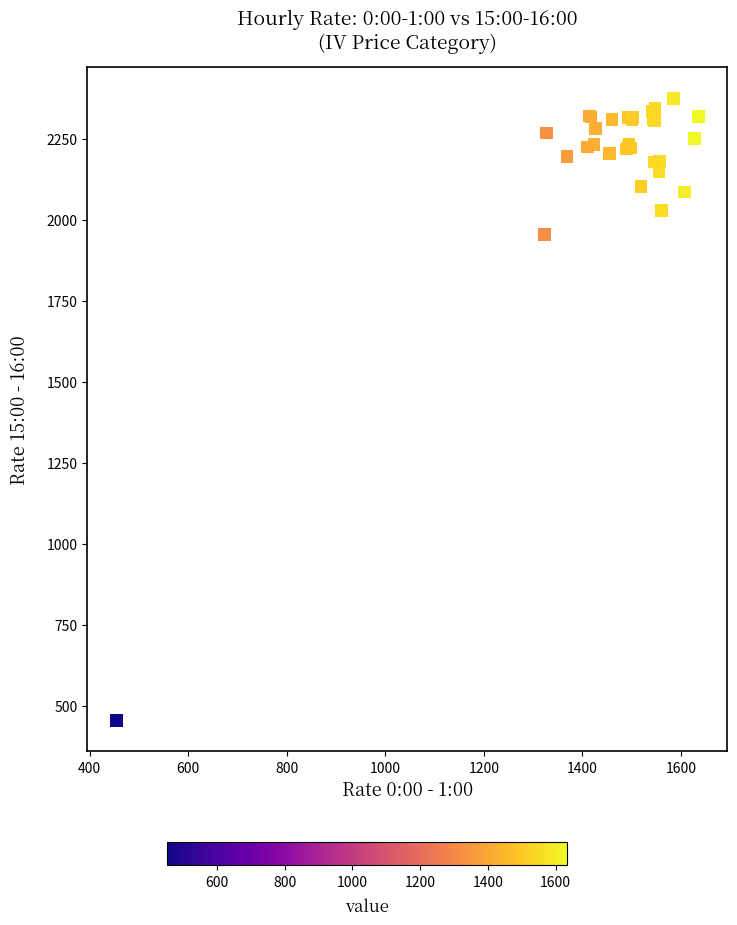

What Y value in the scatter plot is closest to 1414?

1954.9